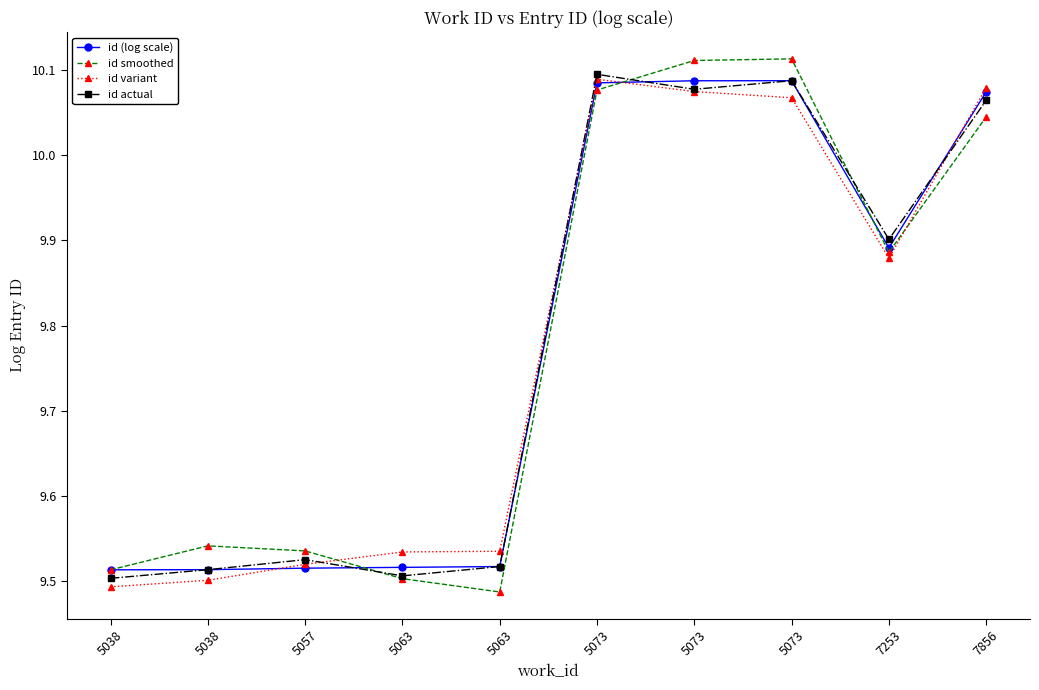

Reading left to right, what are all the values shown in this chart?

id (log scale): 9.5	9.5	9.5	9.5	9.5	10.1	10.1	10.1	9.9	10.1
id smoothed: 9.5	9.5	9.5	9.5	9.5	10.1	10.1	10.1	9.9	10.0
id variant: 9.5	9.5	9.5	9.5	9.5	10.1	10.1	10.1	9.9	10.1
id actual: 9.5	9.5	9.5	9.5	9.5	10.1	10.1	10.1	9.9	10.1